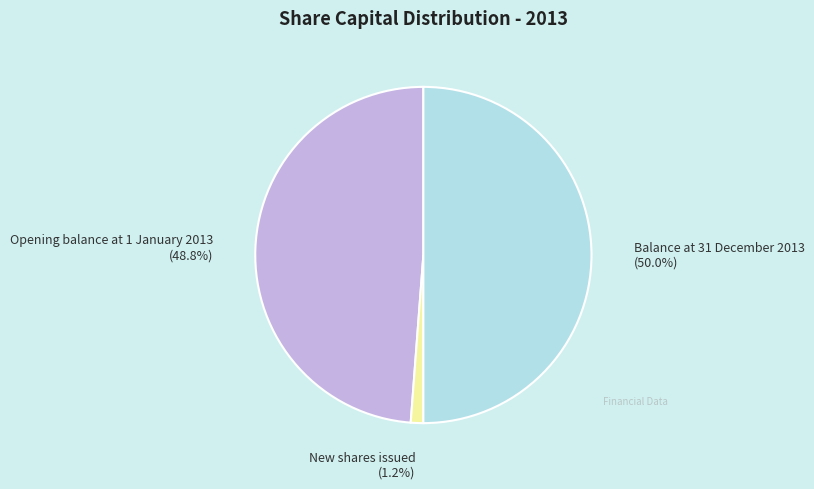

How many slices are in this pie chart?

3